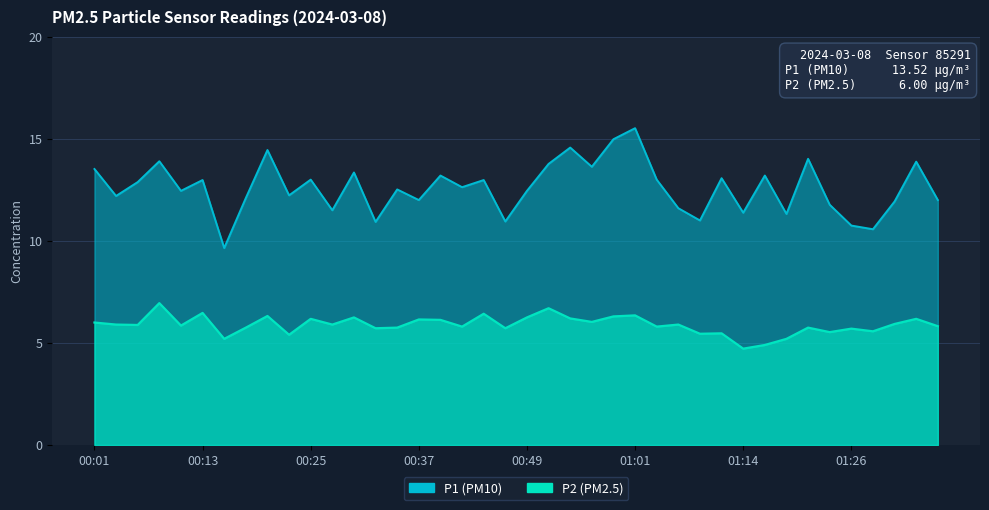

What is the difference between the highest and lowest values at 00:49?

6.2